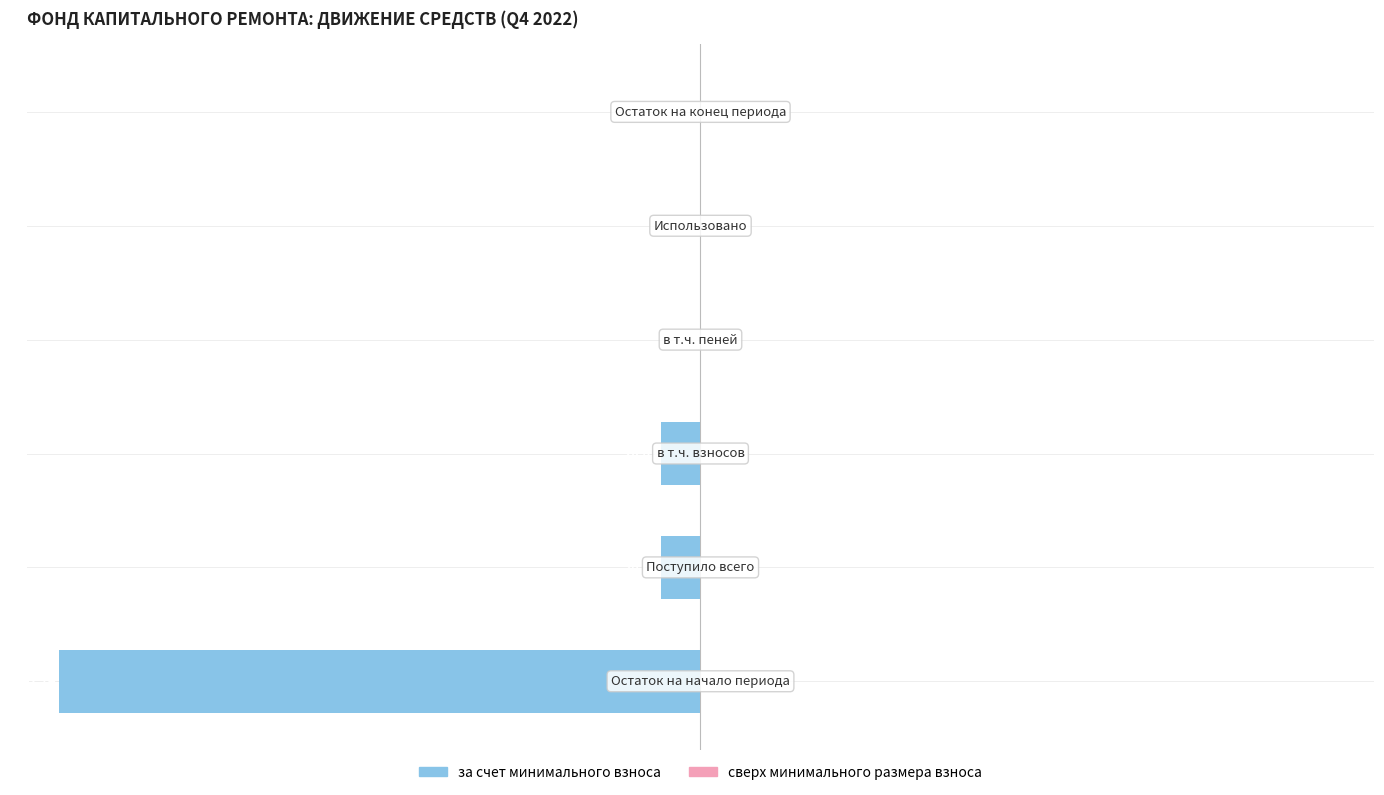

Are the bars horizontal?

Yes